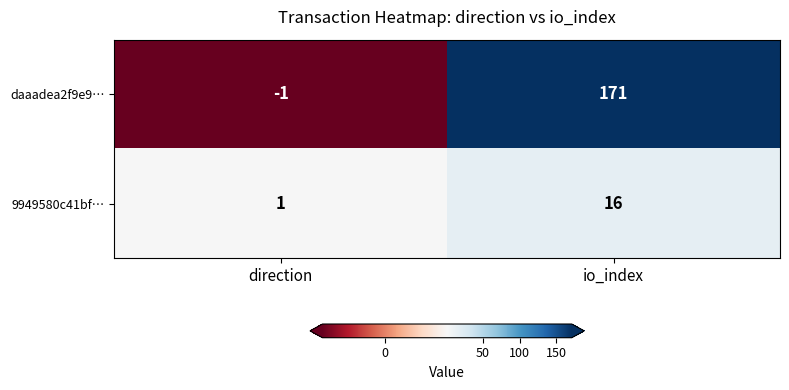

At which category is the sum across all series the highest?

io_index